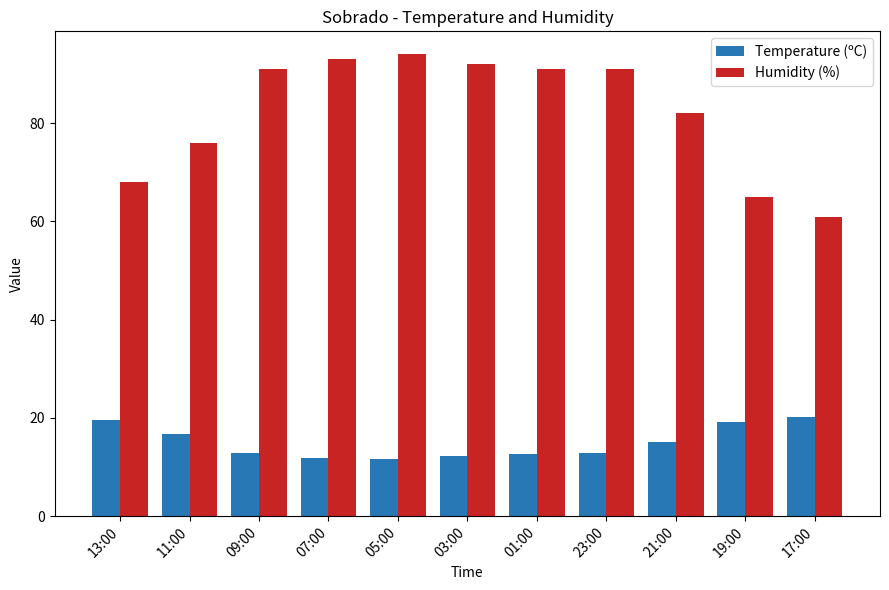

Which series has the largest range (max minus min)?

Humidity (%)